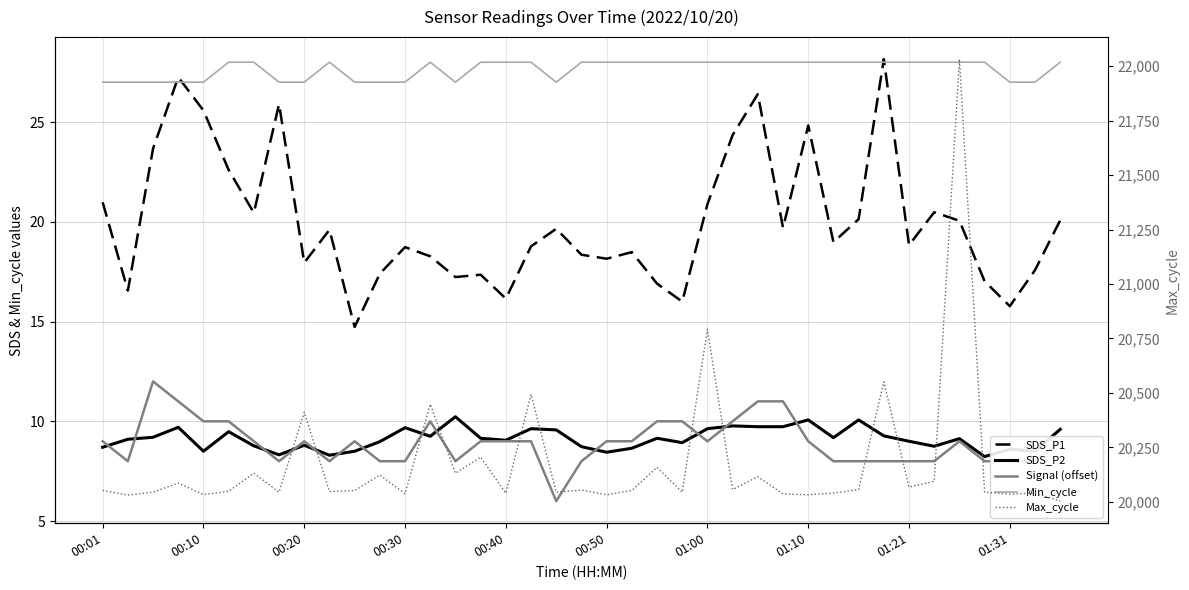

Which series has the largest total across all categories?

Max_cycle